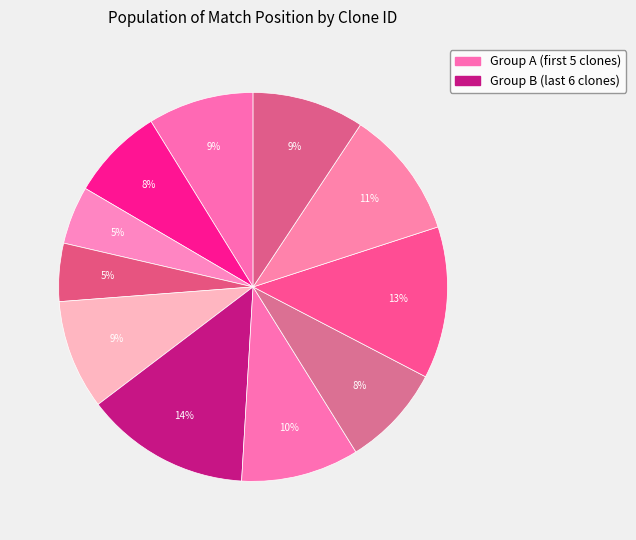

How many segments does this pie chart have?

11